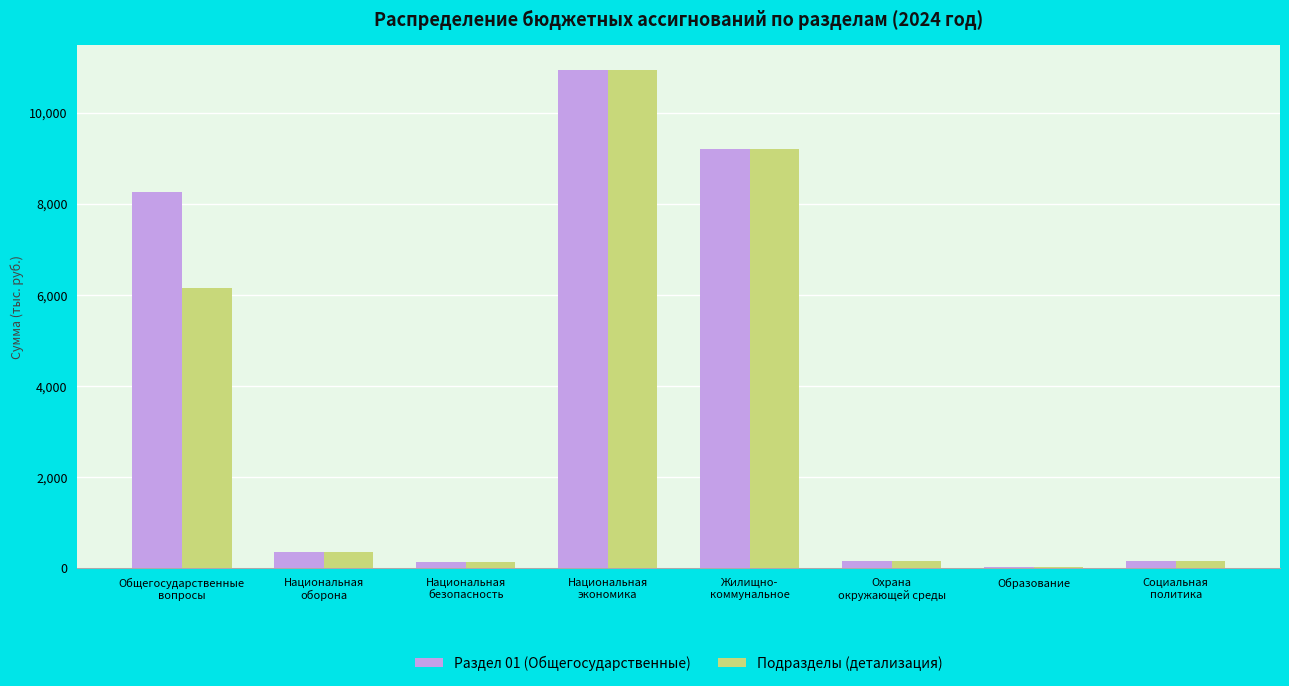

What is the sum of all Подразделы (детализация) values?

27107.3